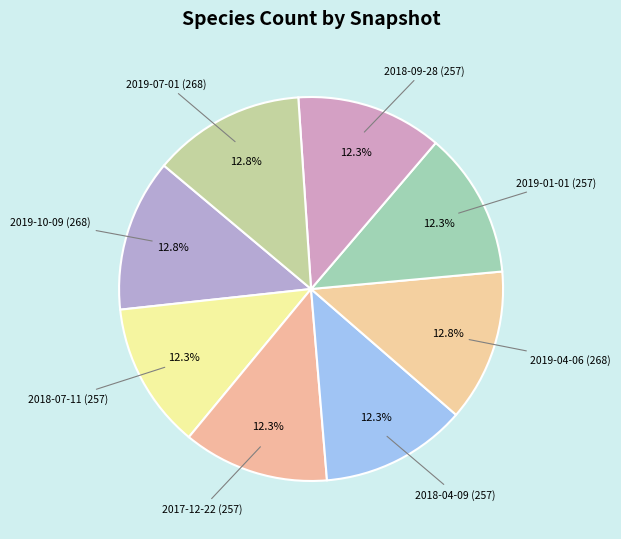

To the nearest percent, what is the difference between the 2019-04-06 and 2018-04-09 slice percentages?

1%